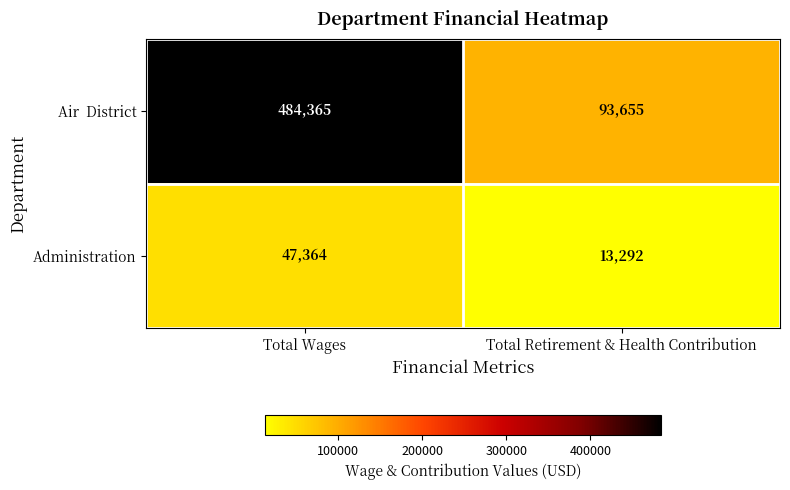

What is the maximum value shown in the chart?

484365